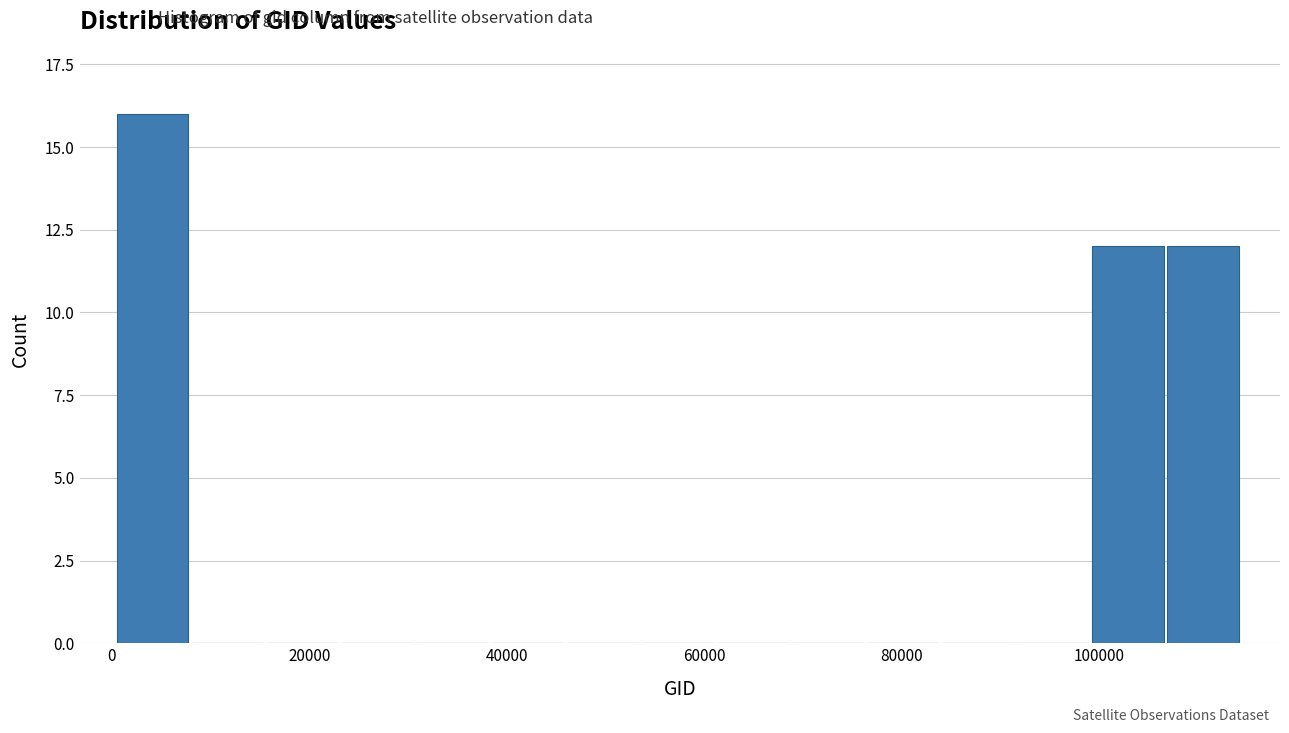

Around what value on the x-axis is the tallest bar? Give the approximate position of its centre, as read against the axis.

4000